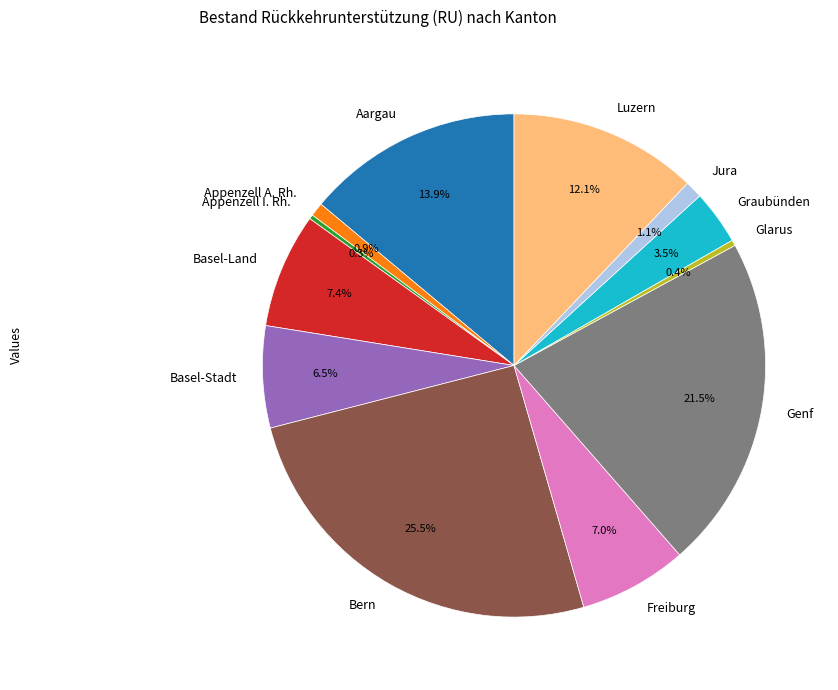

Is there any slice that represents more than half of the pie?

No